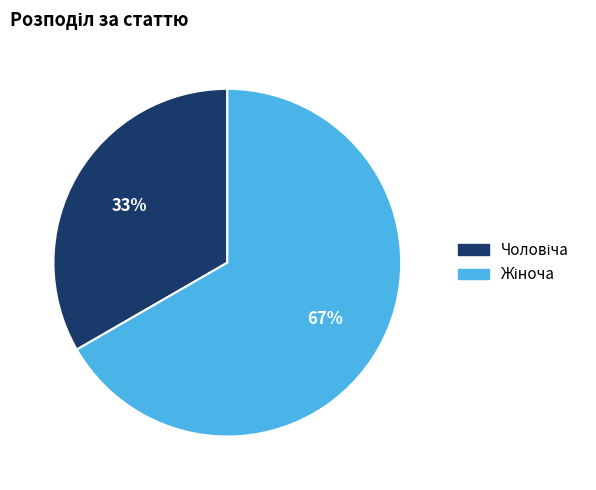

Does any single category account for the majority?

Yes